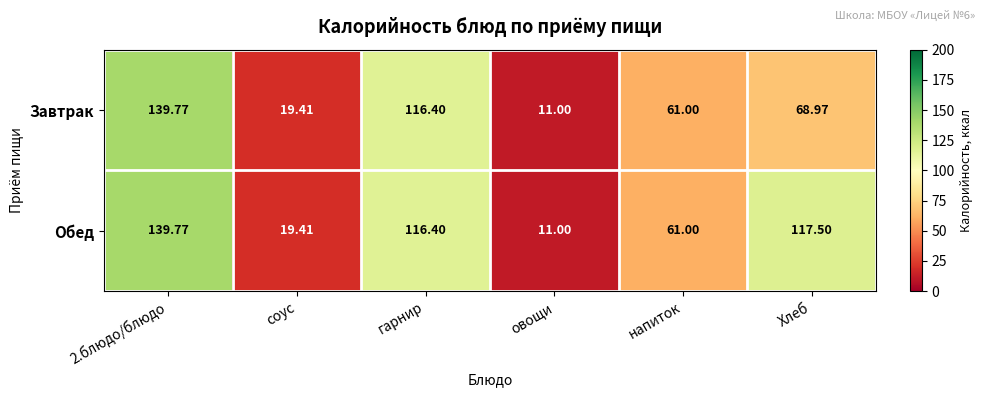

Which series changed the most between соус and Хлеб?

Обед